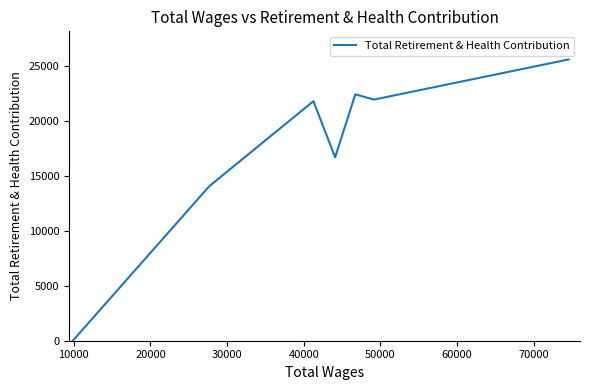

What is the sum of all values?

122637.9